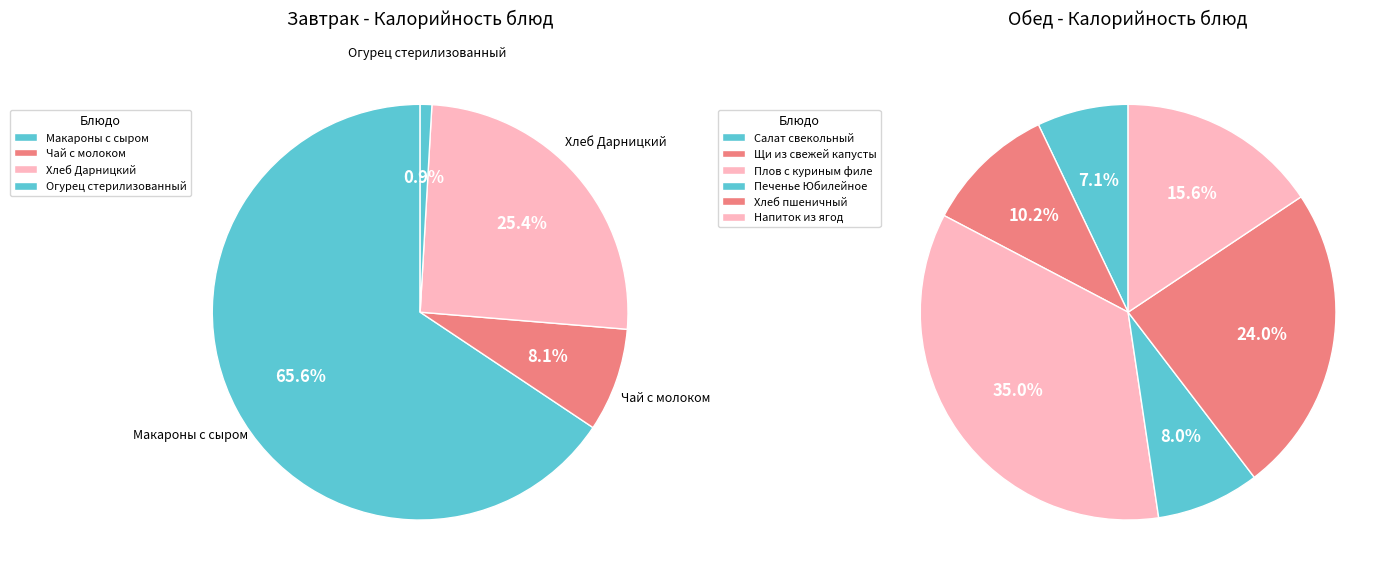

Do Чай с молоком and Плов с куриным филе together represent more than half of the pie?

No